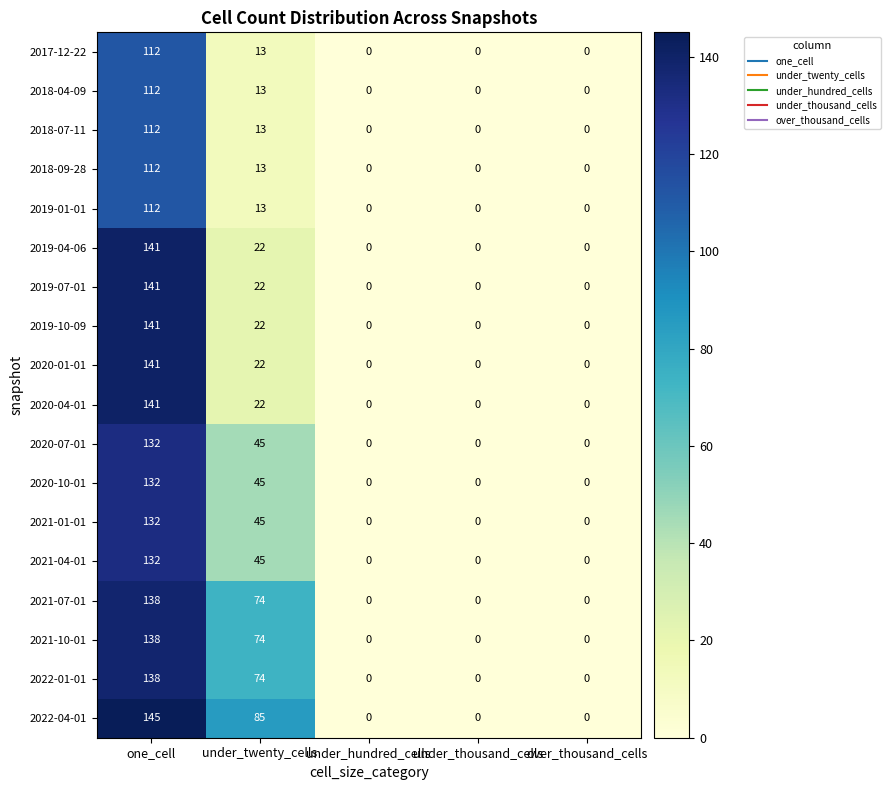

The 2019-01-01 series shows 13 at under_twenty_cells. True or false?

True